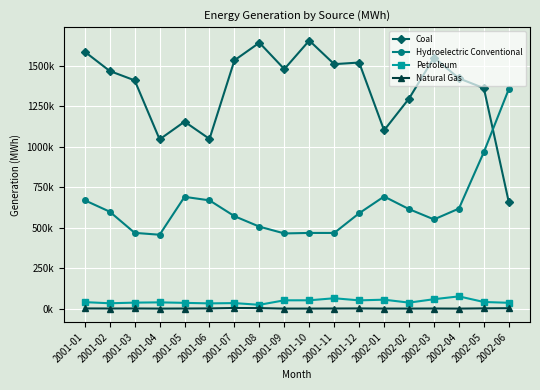

Where is Natural Gas nearest to the value 2467?

2002-05